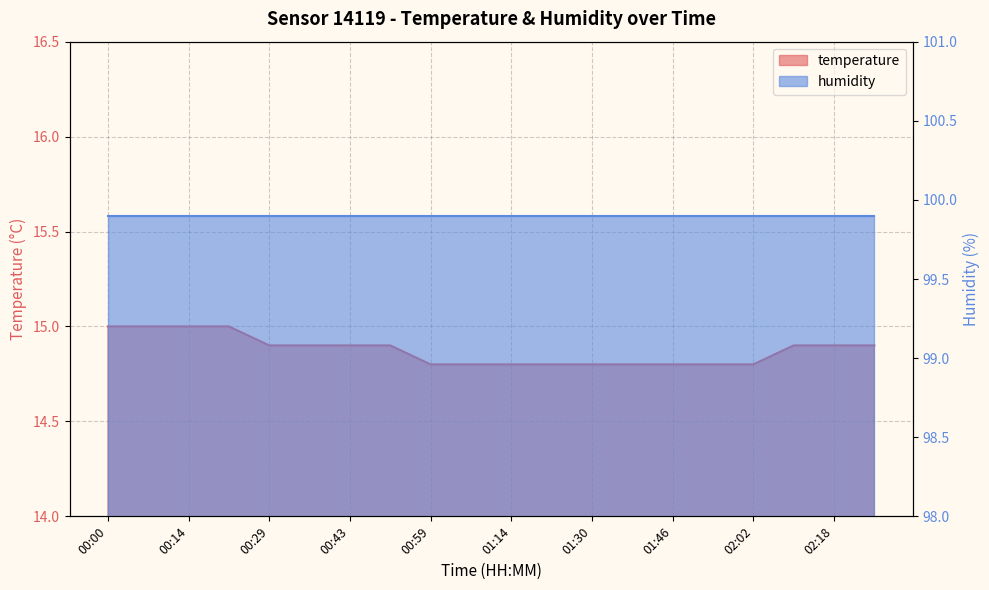

What is the sum of the values at 00:00 and 00:07?

30.0